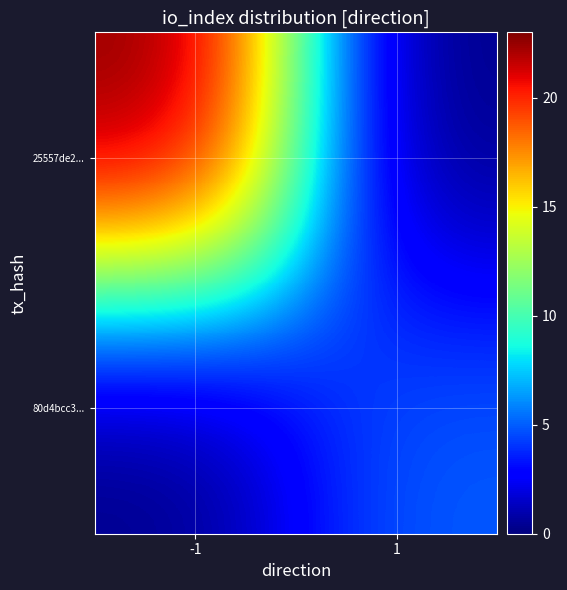

At 1, list the series in order from largest to smallest.

80d4bcc3..., 25557de2...